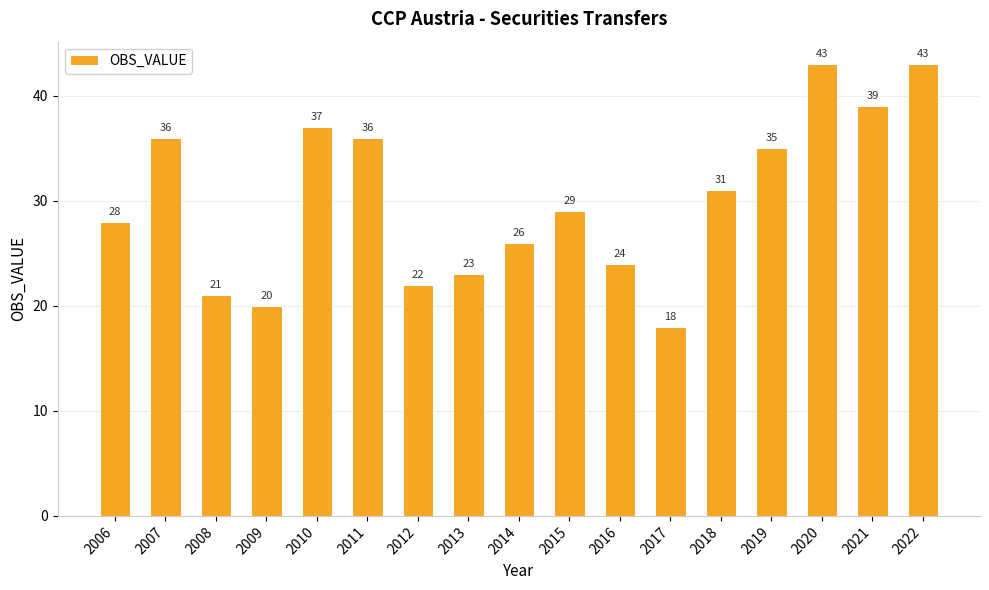

Is it true that the value at 2012 is 31?

False